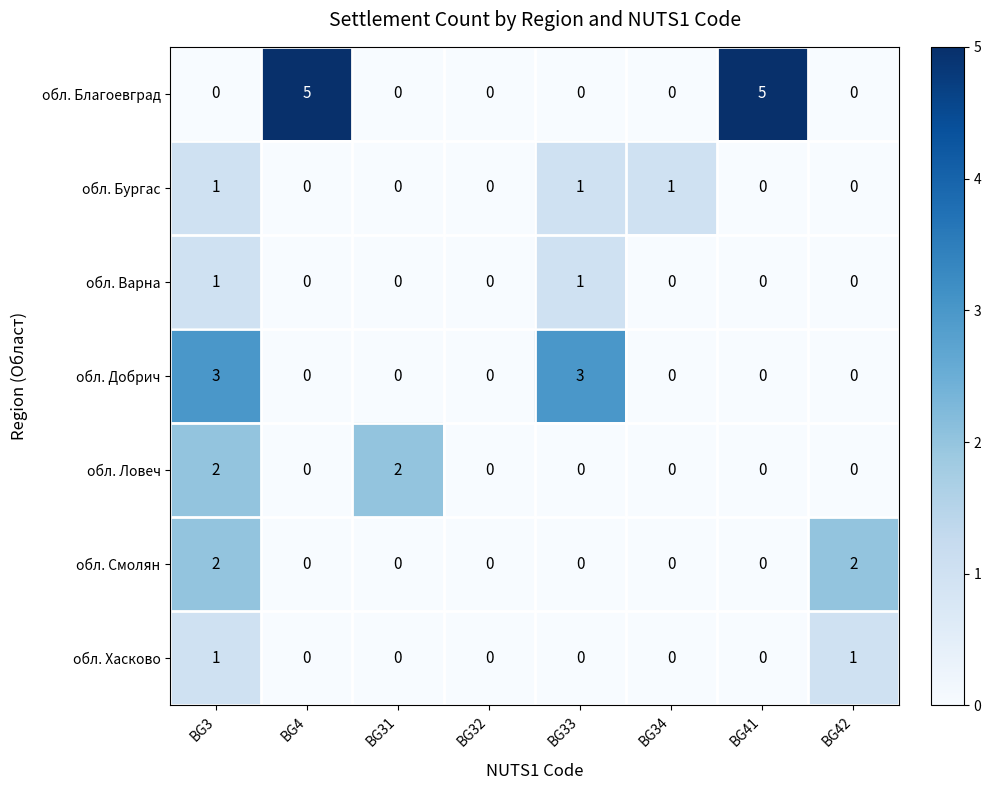

The value of обл. Благоевград at BG3 is -3. True or false?

False